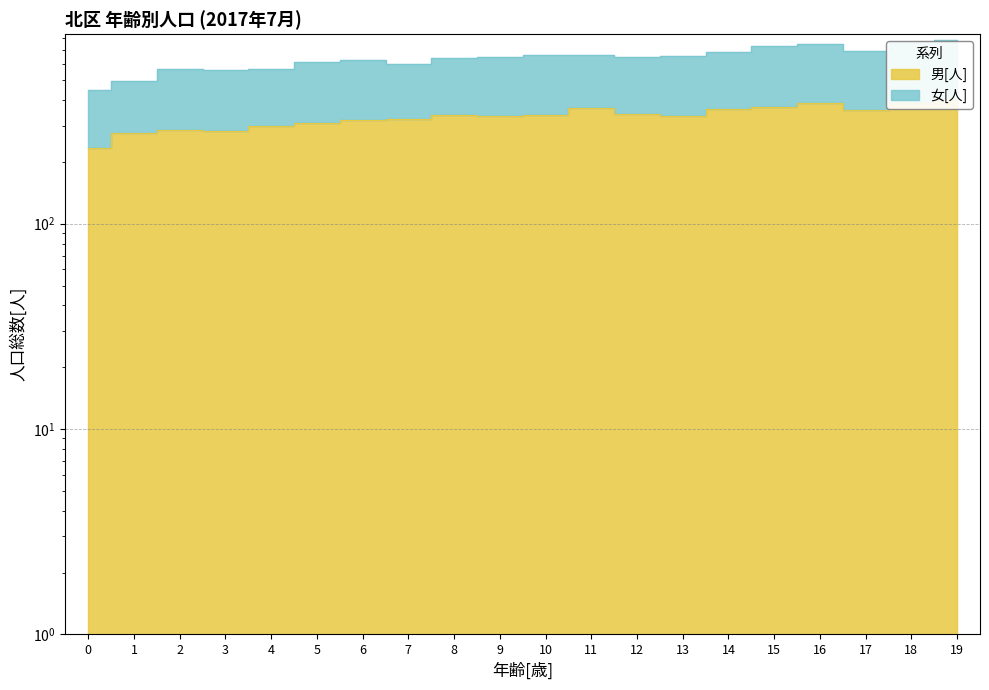

What are all the series names shown in the legend?

男[人], 女[人]